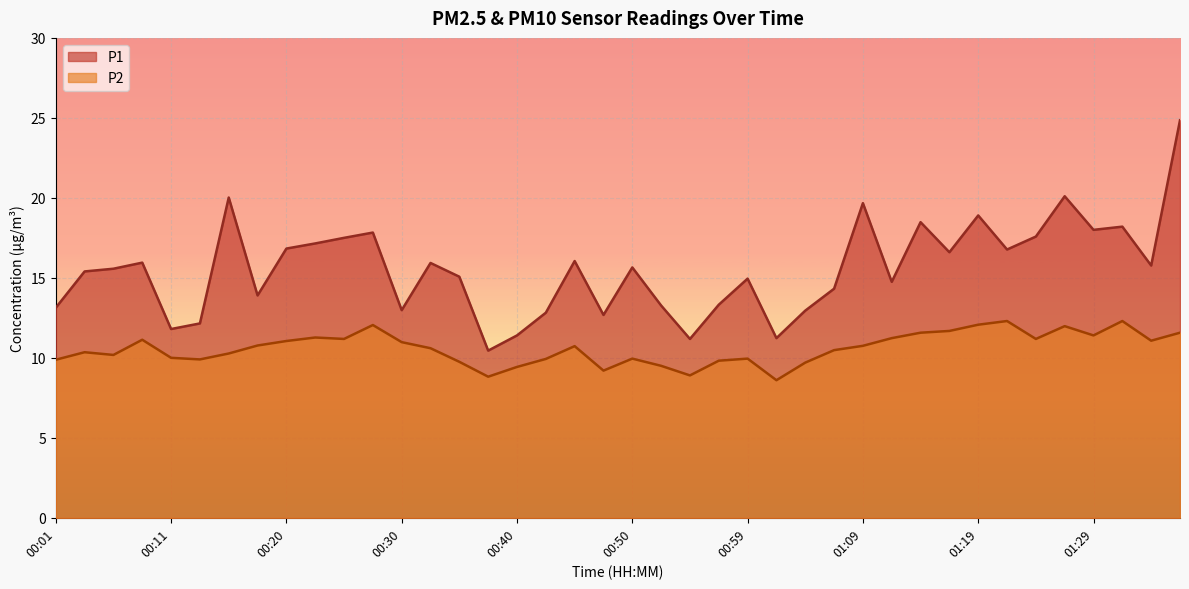

Reading left to right, extract all data points from this chart.

P1: 13.1	15.4	15.6	15.9	11.8	12.2	20.0	13.9	16.8	17.1	17.5	17.8	13.0	15.9	15.1	10.4	11.4	12.8	16.1	12.7	15.7	13.3	11.2	13.3	14.9	11.2	12.9	14.3	19.7	14.8	18.5	16.6	18.9	16.8	17.6	20.1	18.0	18.2	15.8	24.9
P2: 9.9	10.3	10.2	11.1	10.0	9.9	10.3	10.8	11.1	11.3	11.2	12.1	11.0	10.6	9.8	8.8	9.4	9.9	10.7	9.2	9.9	9.5	8.9	9.8	9.9	8.6	9.7	10.5	10.8	11.2	11.6	11.7	12.1	12.3	11.2	12.0	11.4	12.3	11.1	11.6